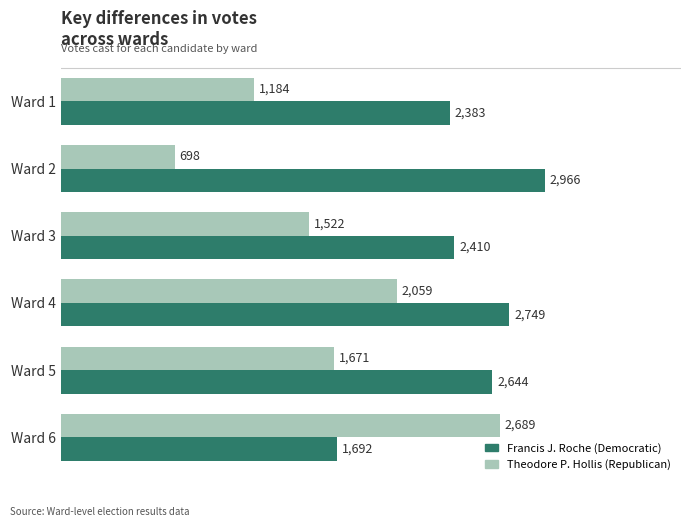

What is the average value of the Theodore P. Hollis (Republican) series?

1637